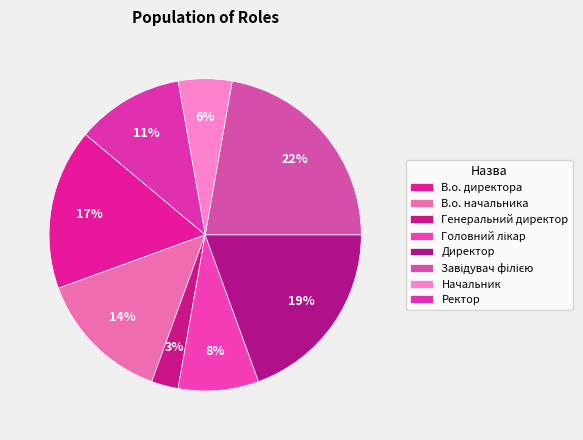

How many slices are in this pie chart?

8